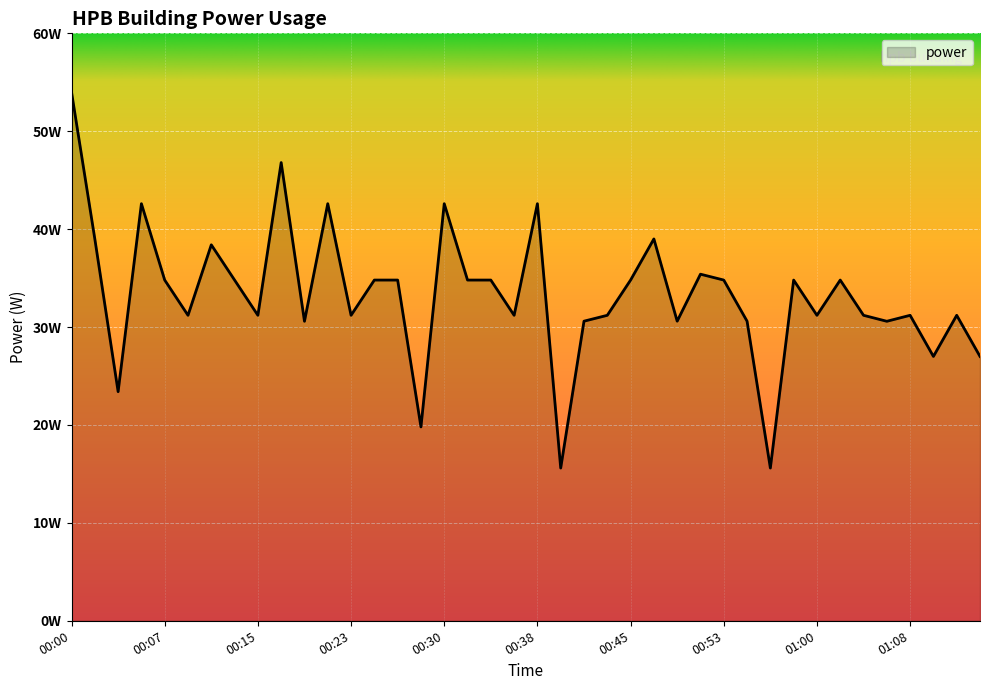

Is this an area chart (filled region under the line)?

Yes